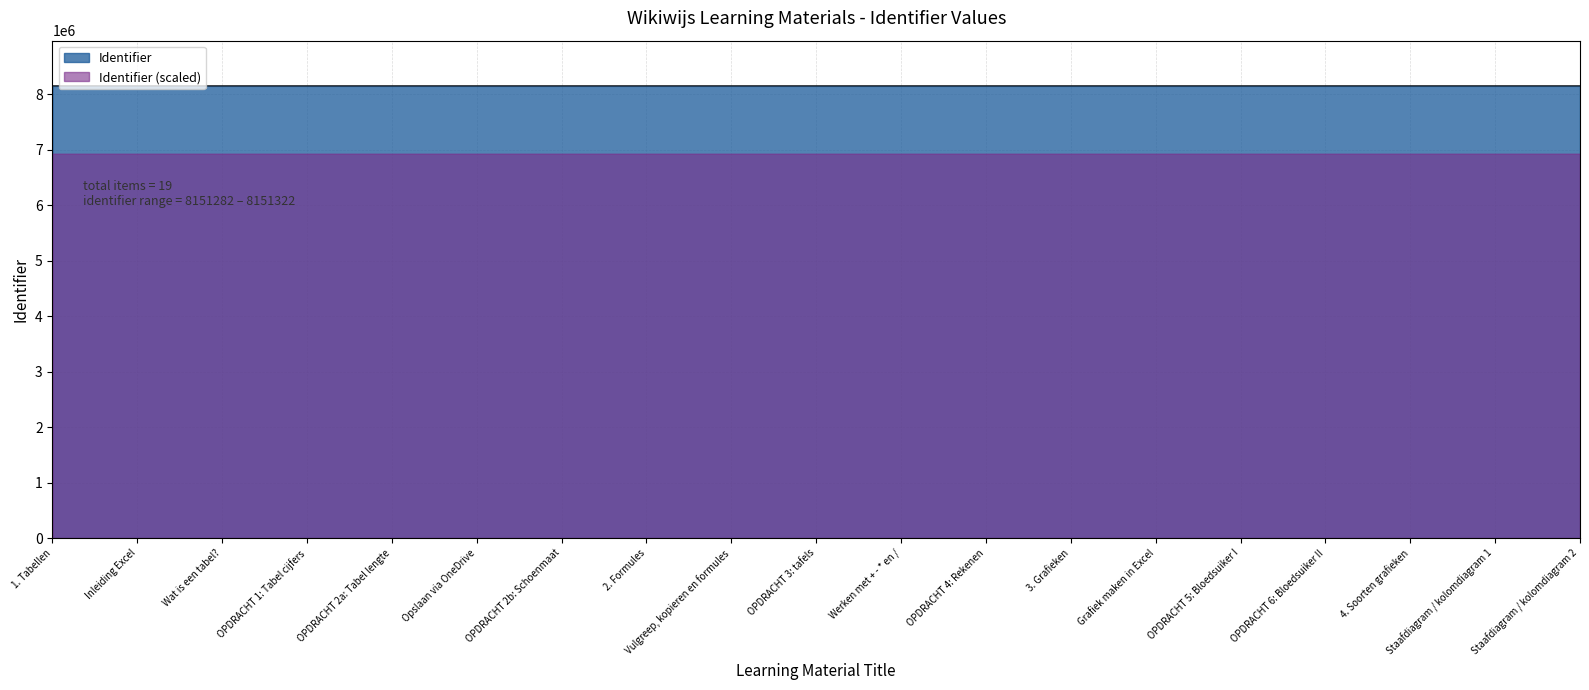

What is the smallest value displayed?

8151282